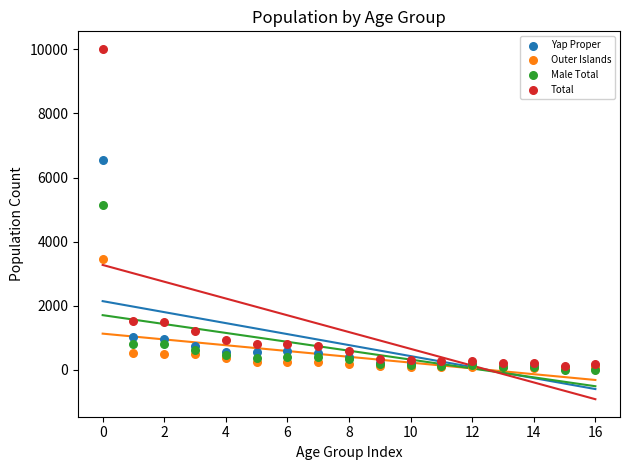

In the Male Total series, what Y value is closest to 2578?

815